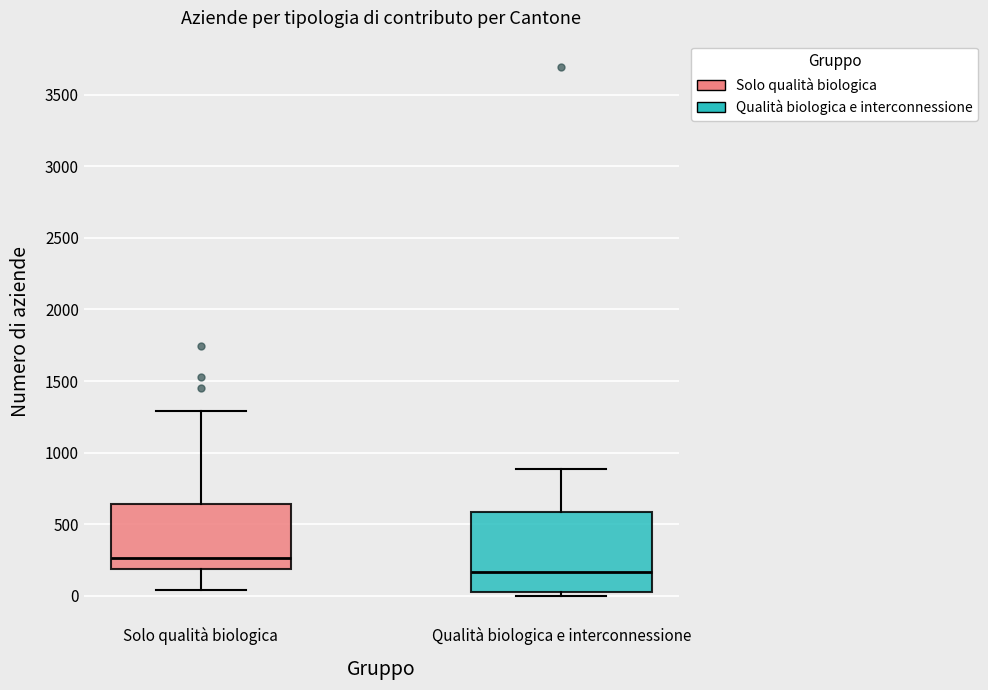

Comparing the boxes themselves (not the whiskers), which one is the tallest?

Qualità biologica e interconnessione